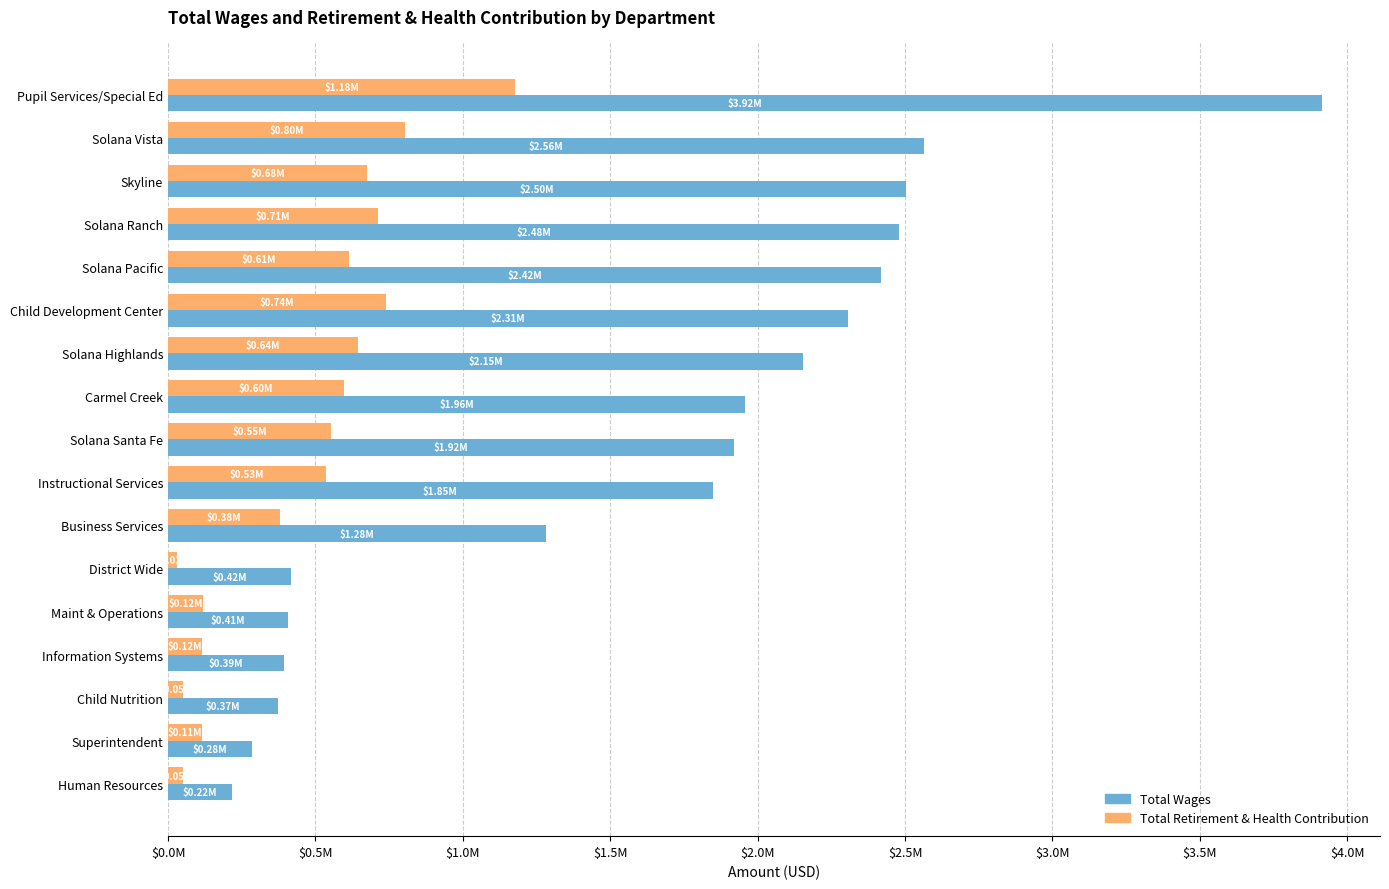

Which series has the widest spread of values?

Total Wages